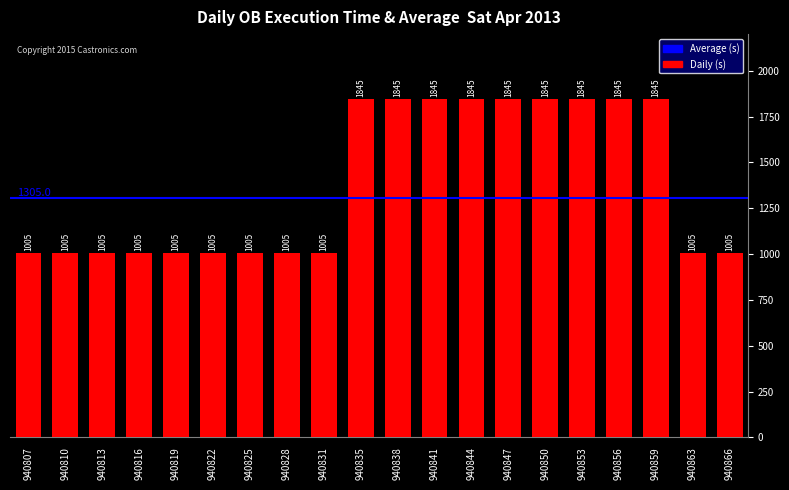

The value at 940863 is 1005. True or false?

True